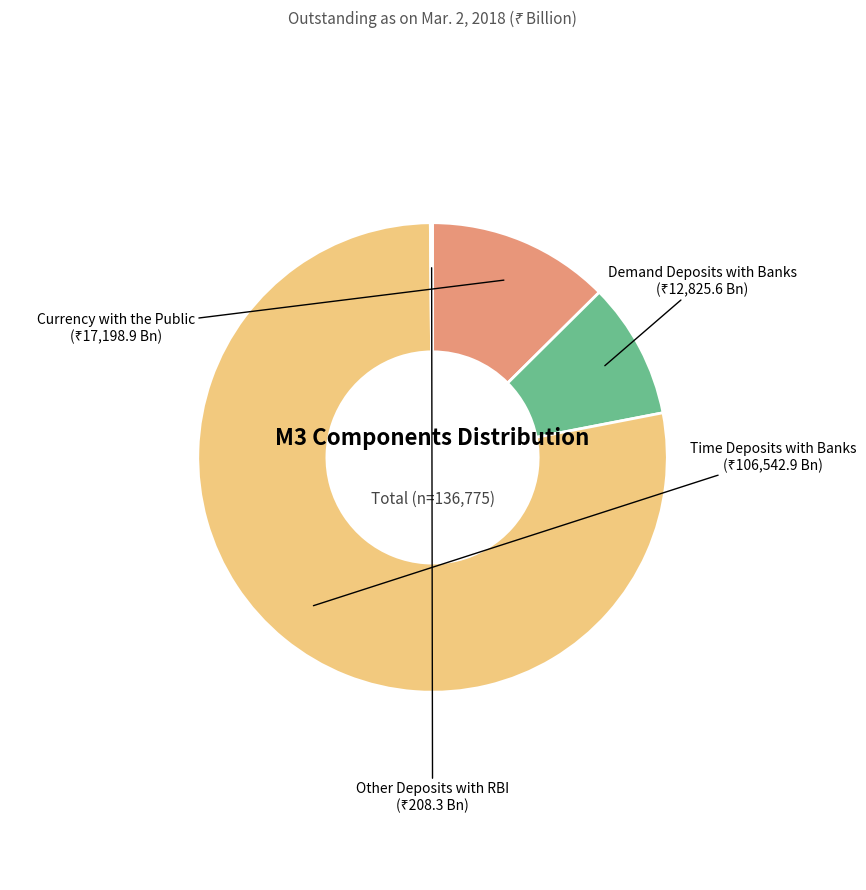

Does Time Deposits with Banks represent more than half of the total?

Yes